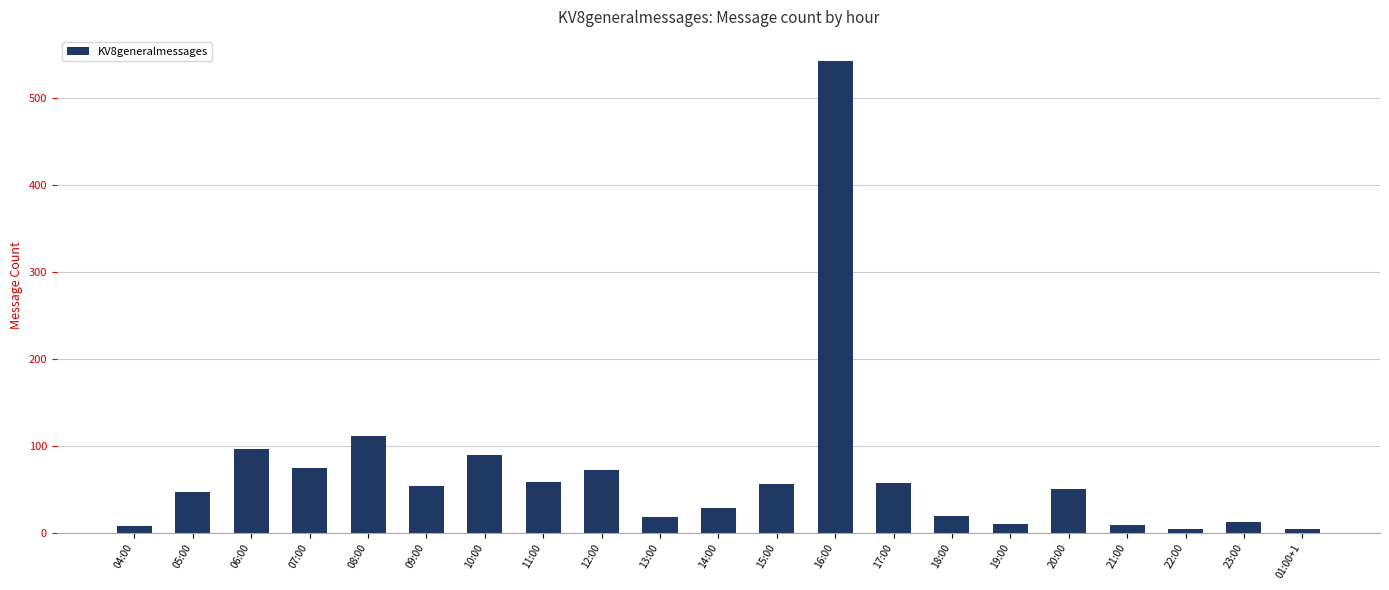

What position from the right is 06:00?

19